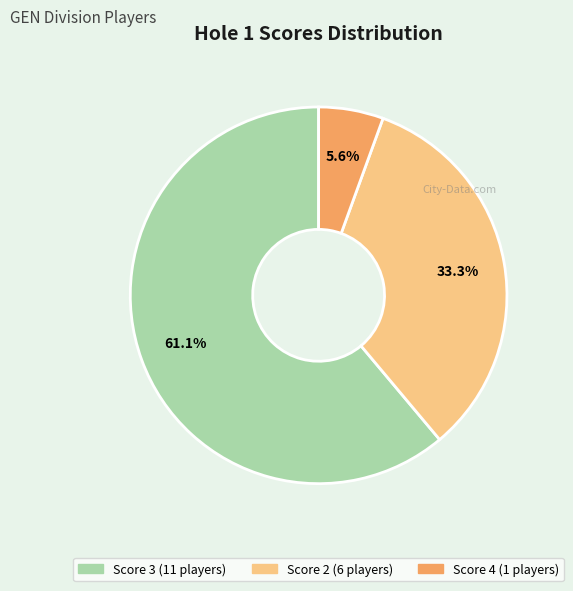

Is there a majority slice in this chart?

Yes